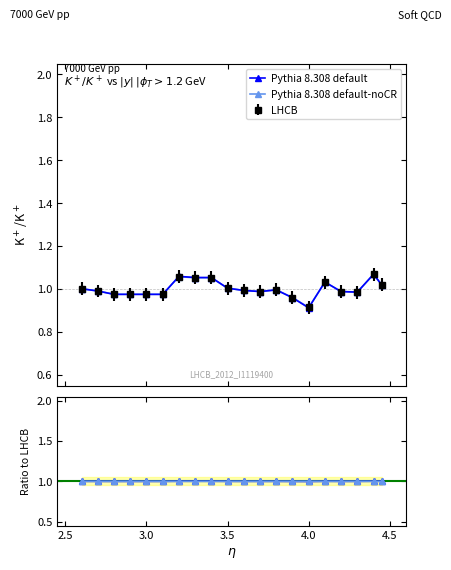

Which series ends up on top after the final intersection of Pythia 8.308 default and Pythia 8.308 default-noCR?

Pythia 8.308 default